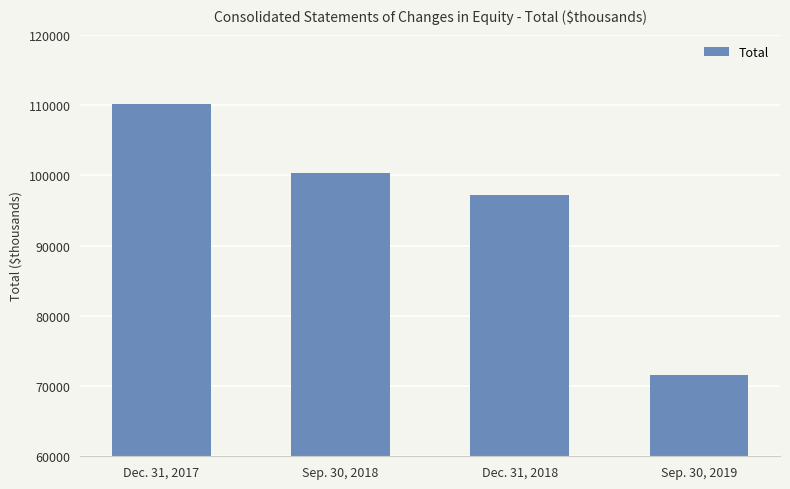

What is the sum of the values at Sep. 30, 2019 and Dec. 31, 2017?

181692